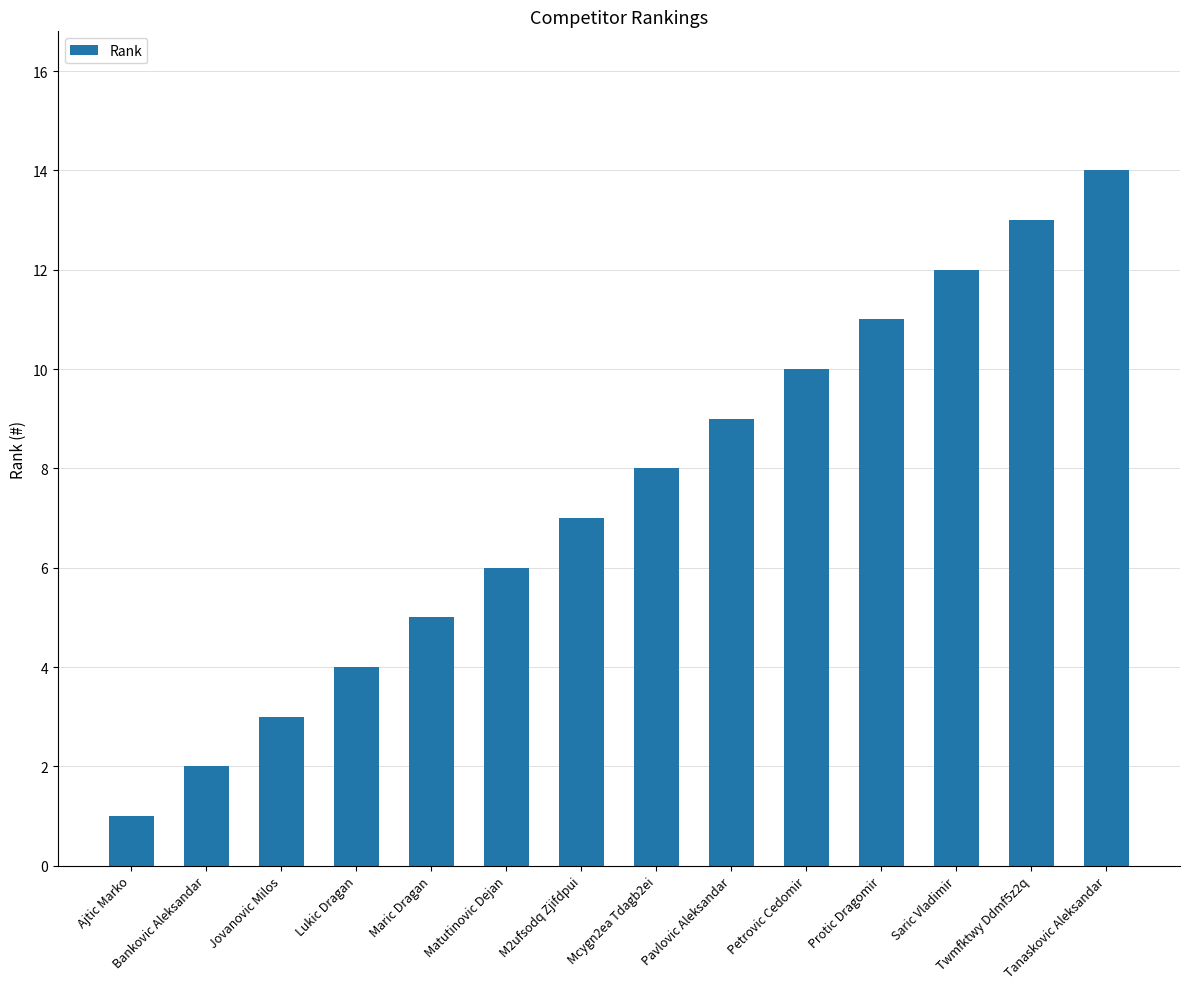

Reading left to right, extract all data points from this chart.

Ajtic Marko=1	Bankovic Aleksandar=2	Jovanovic Milos=3	Lukic Dragan=4	Maric Dragan=5	Matutinovic Dejan=6	M2ufsodq Zjifdpui=7	Mcygn2ea Tdagb2ei=8	Pavlovic Aleksandar=9	Petrovic Cedomir=10	Protic Dragomir=11	Saric Vladimir=12	Twmfktwy Ddmf5z2q=13	Tanaskovic Aleksandar=14